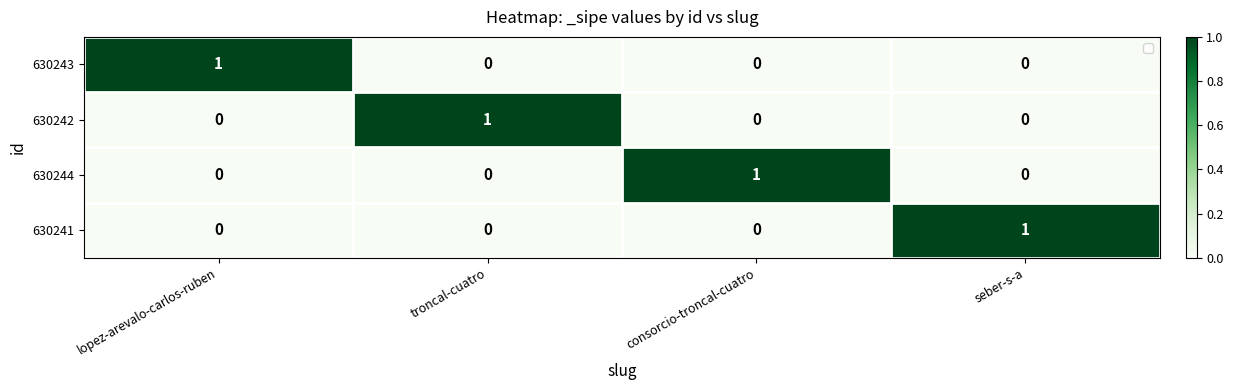

At how many categories does at least one series exceed 0?

4